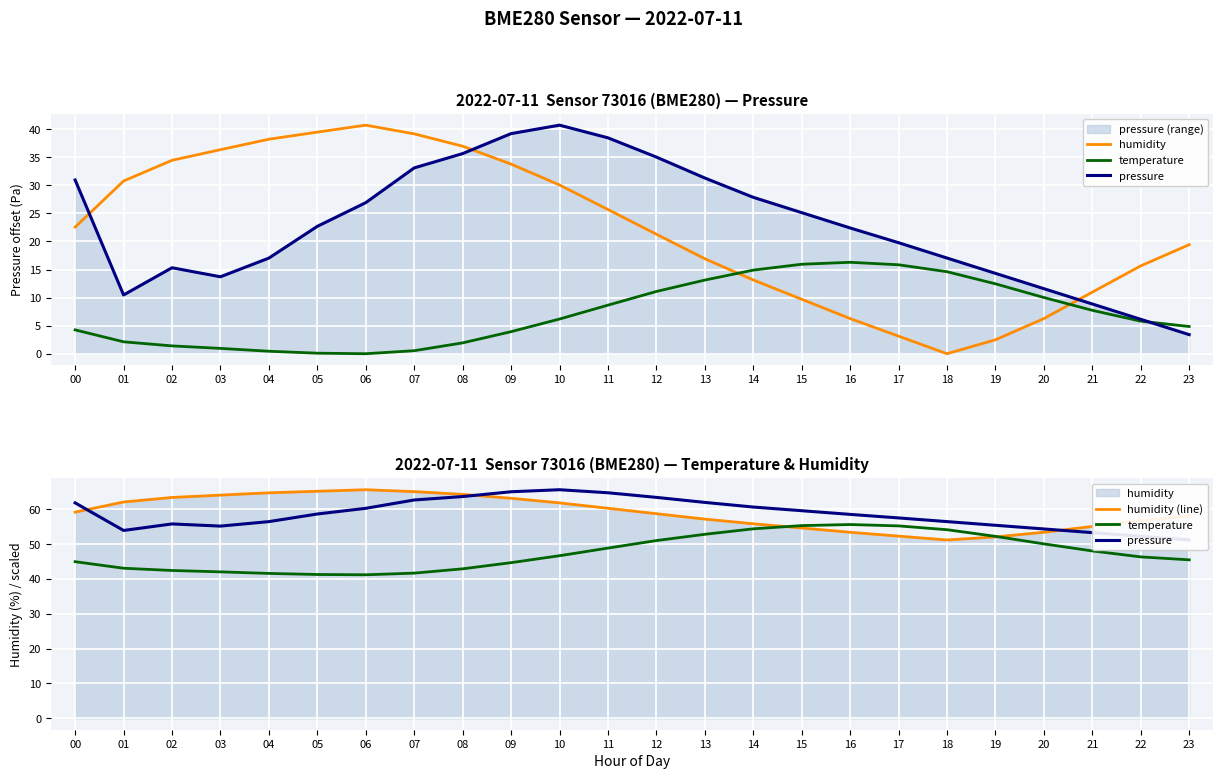

True or false: temperature and humidity cross at least once.

False